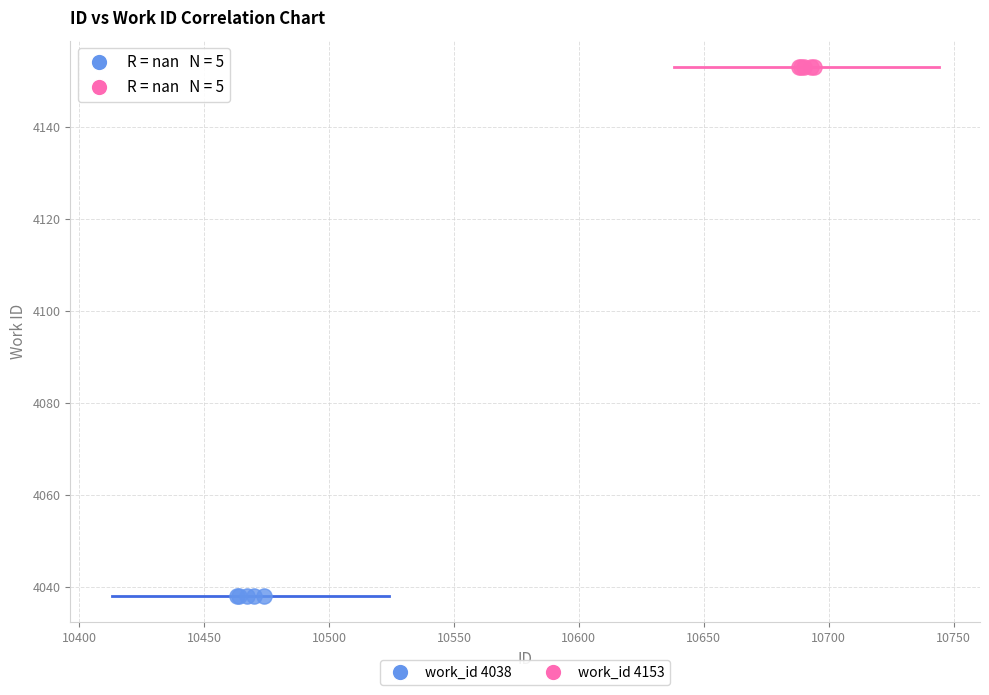

Which series reaches the minimum Y coordinate?

work_id 4038